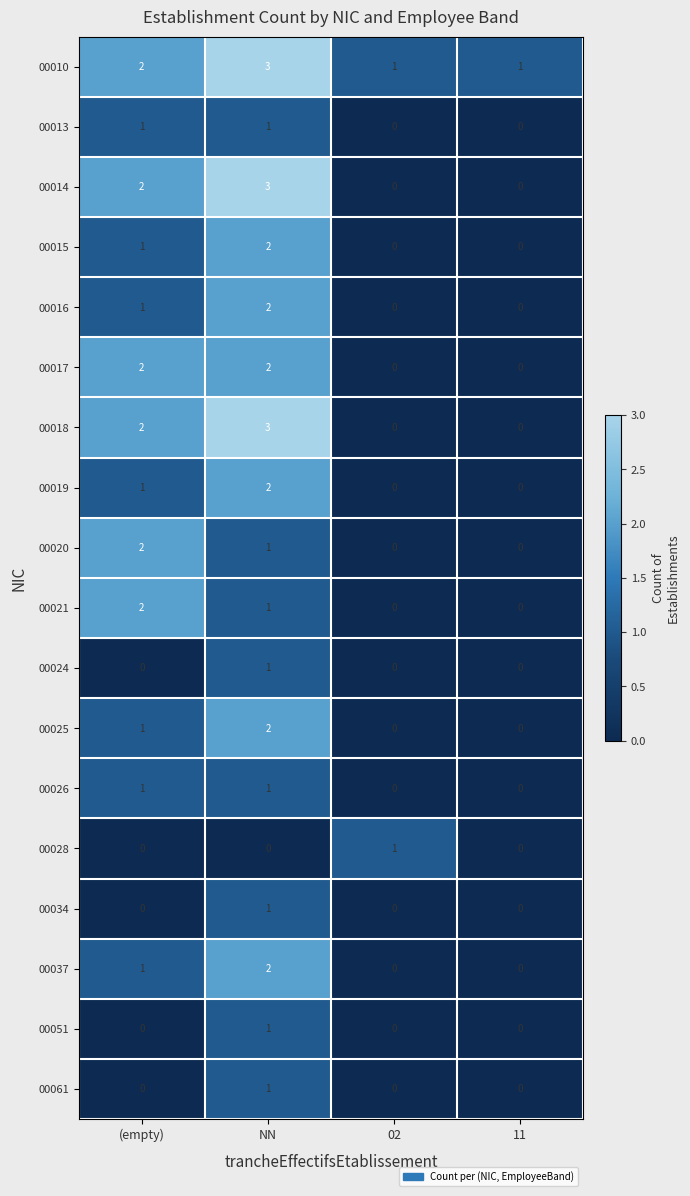

Between 02 and 11, which series saw the biggest shift?

00028